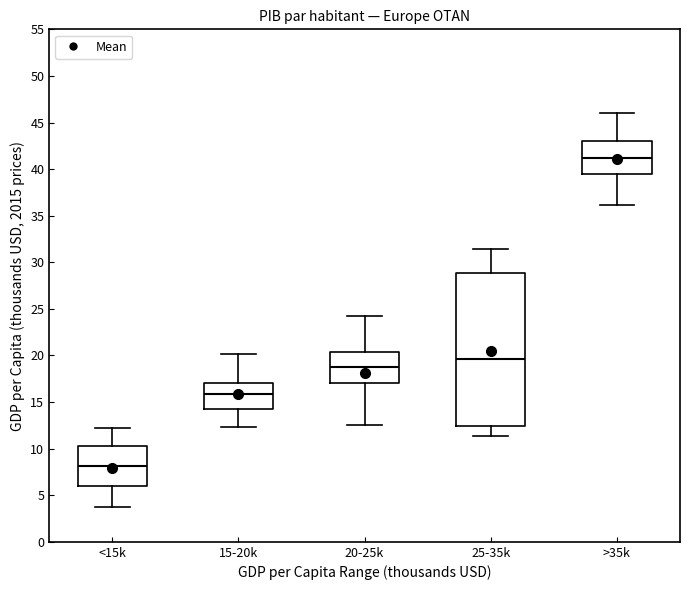

Which box's median line is the highest?

>35k